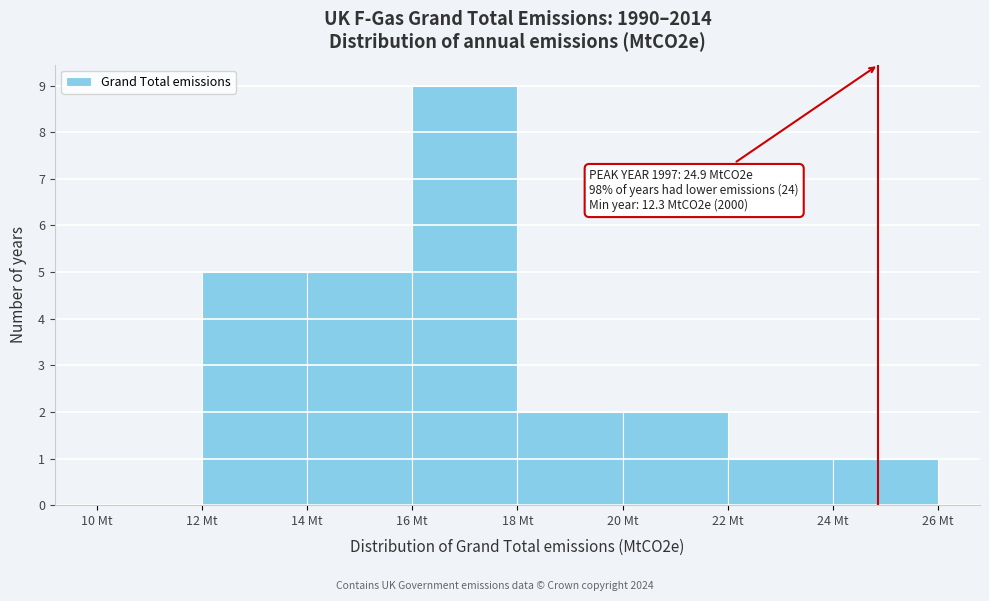

Which range on the x-axis has the tallest bar?

16 to 18